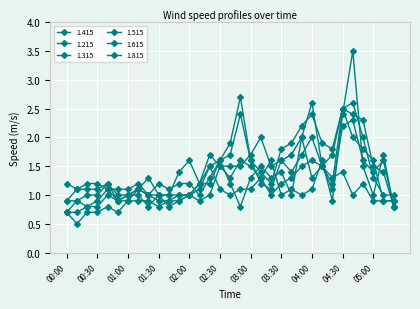

At which category is the sum across all series the highest?

04:40